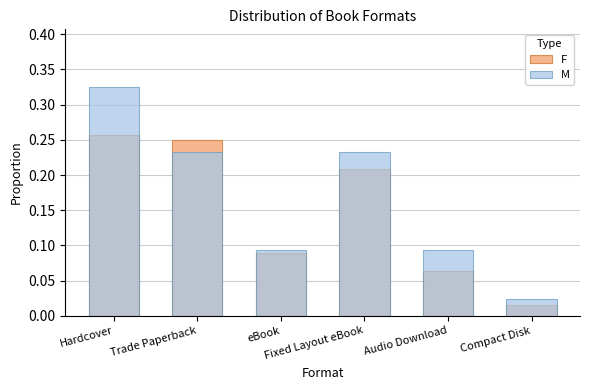

How many bars are there in total?

12